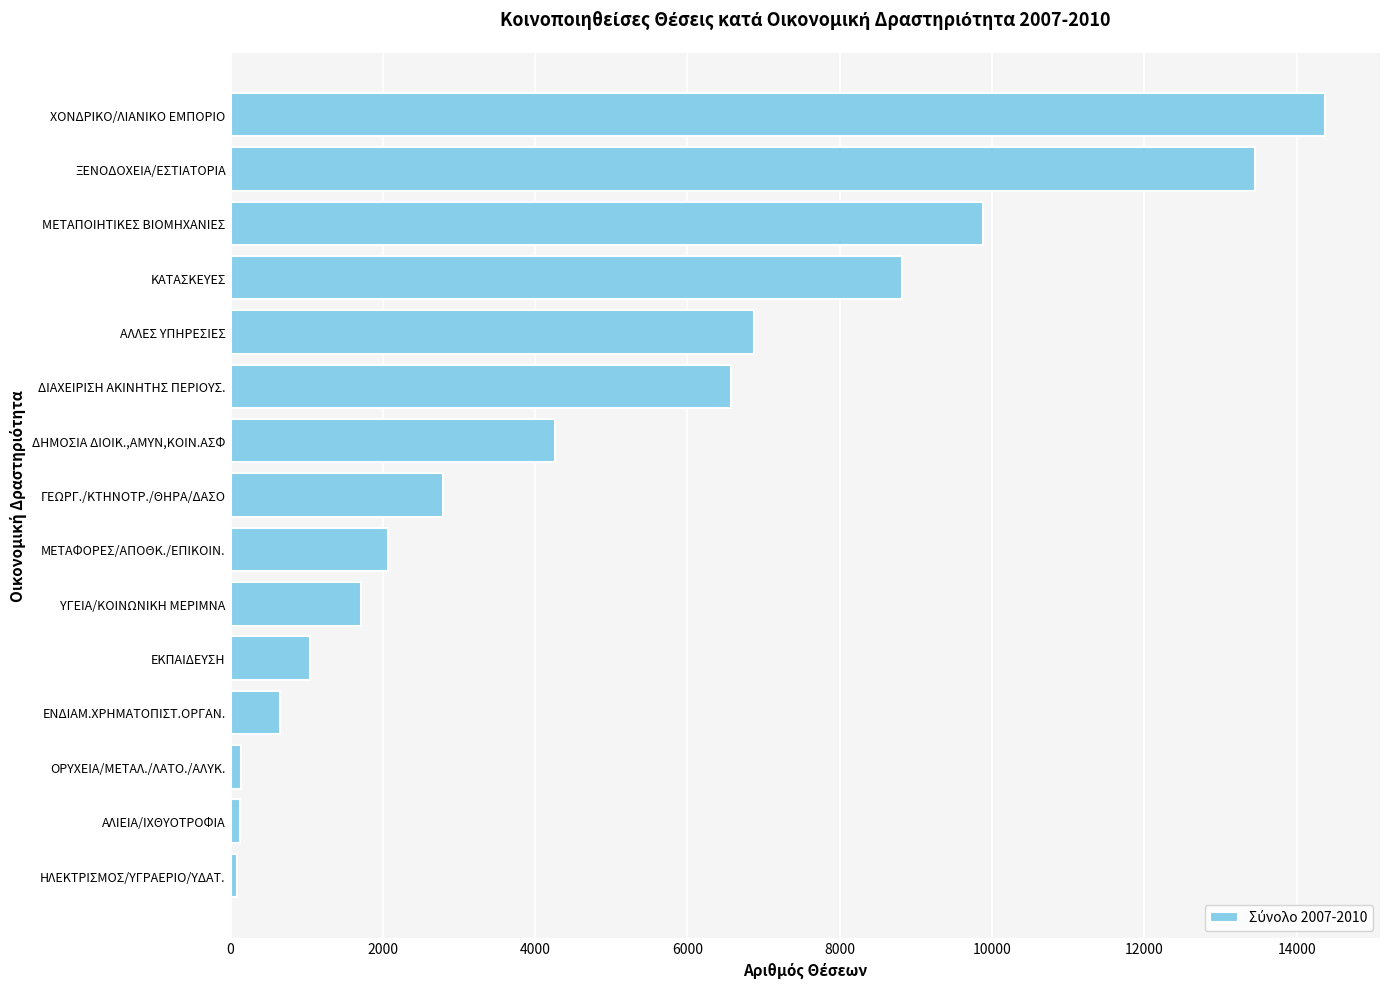

What is the difference between the second highest and second lowest values?

13325